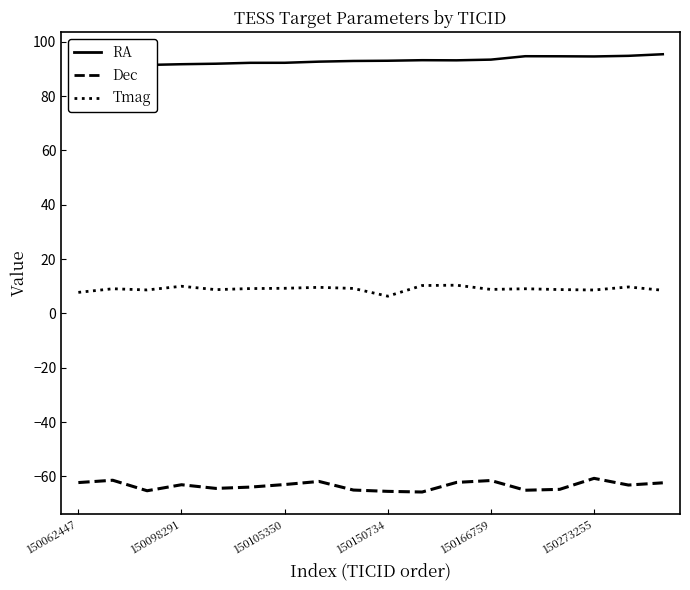

True or false: Dec and Tmag intersect in this chart.

False